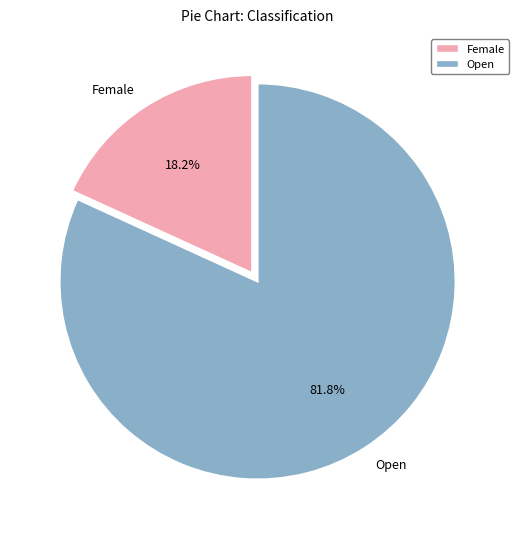

Combined, what portion of the pie is Open and Female?

100.0%